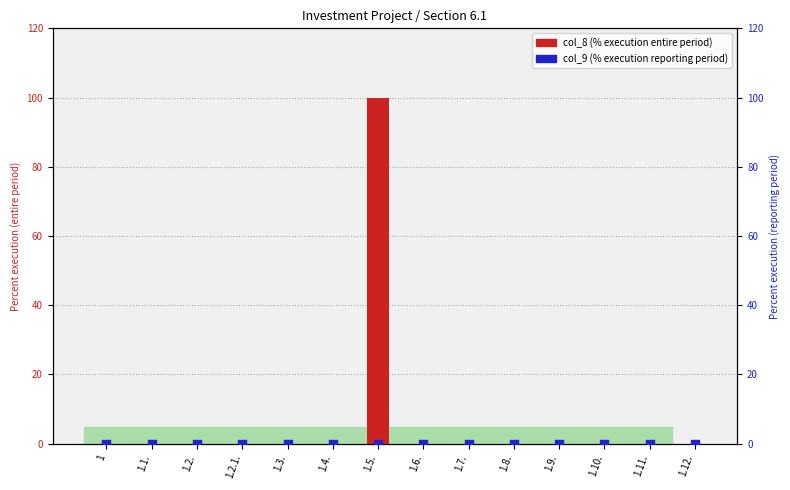

Is the value of percent execution (entire period) at 1.8. greater than the value of percent execution (reporting period) at 1.3.?

No